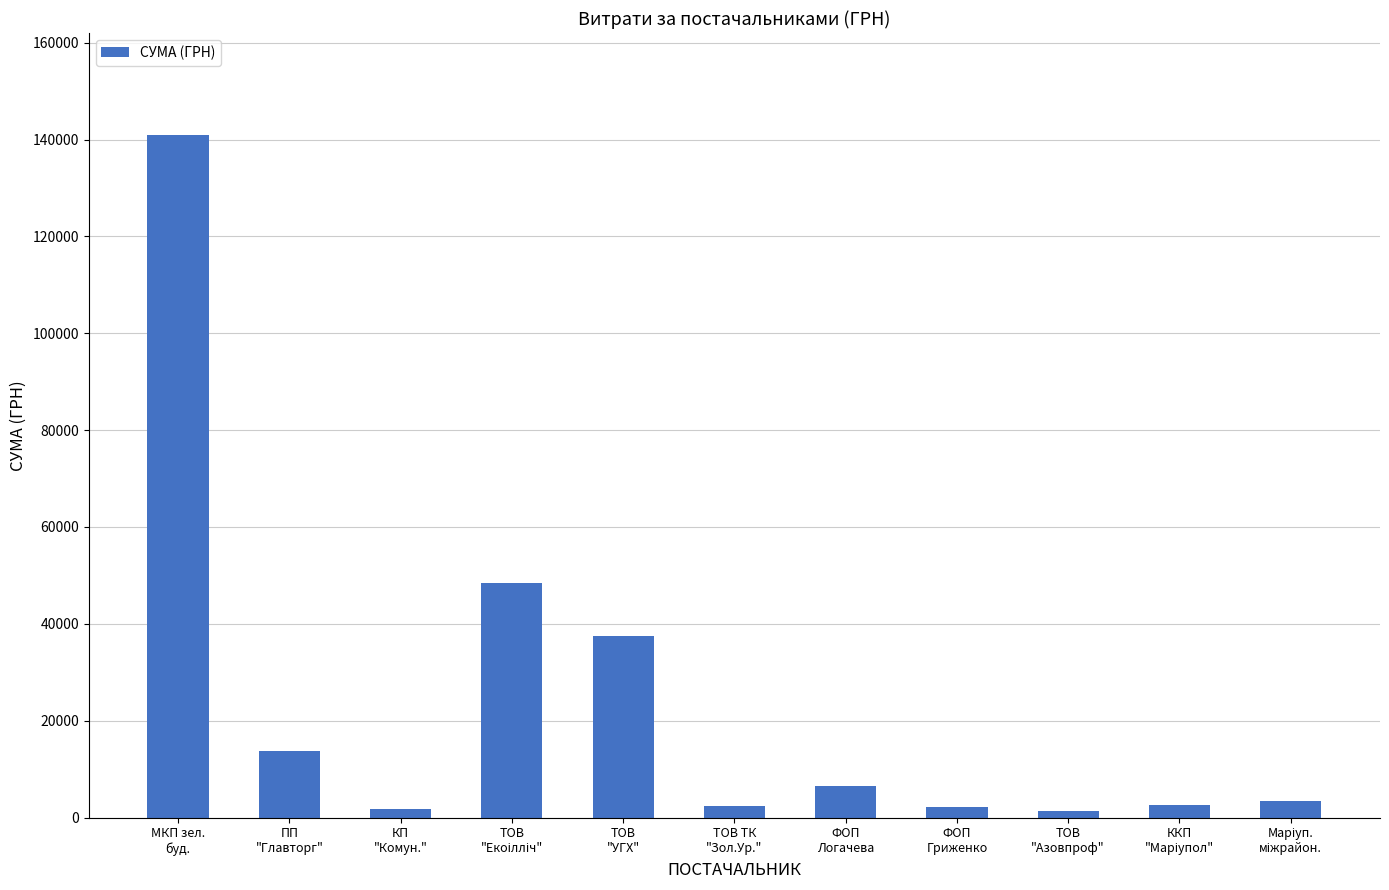

What is the change in value from МКП зел.
буд. to КП
"Комун."?

-139192.4